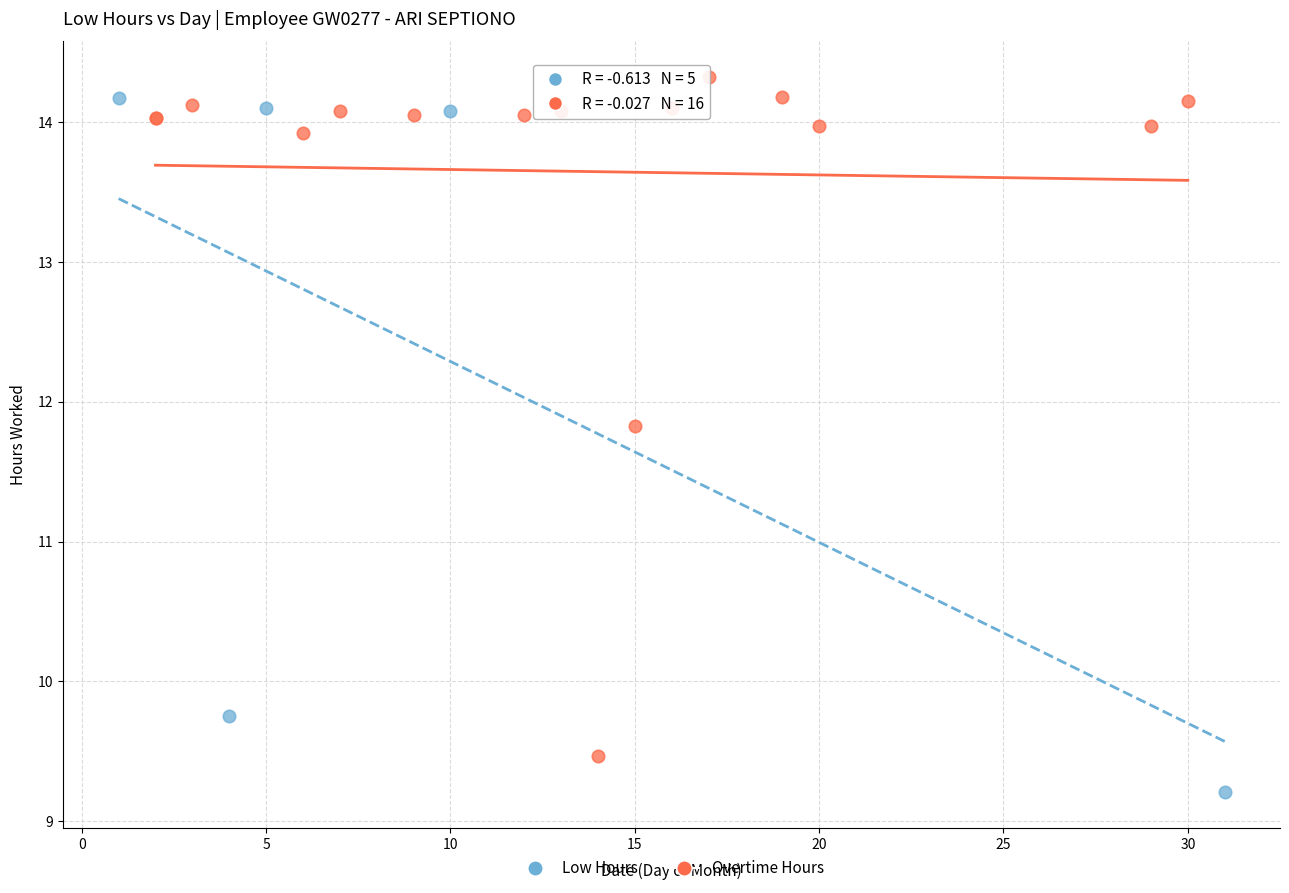

Which series reaches the minimum Y coordinate?

Low Hours